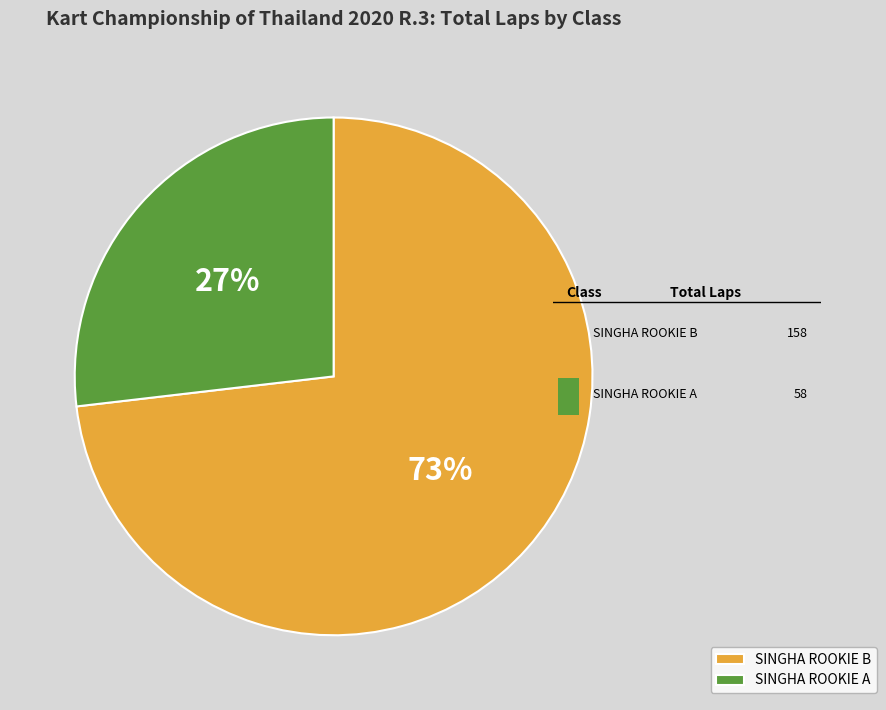

How many slices are in this pie chart?

2